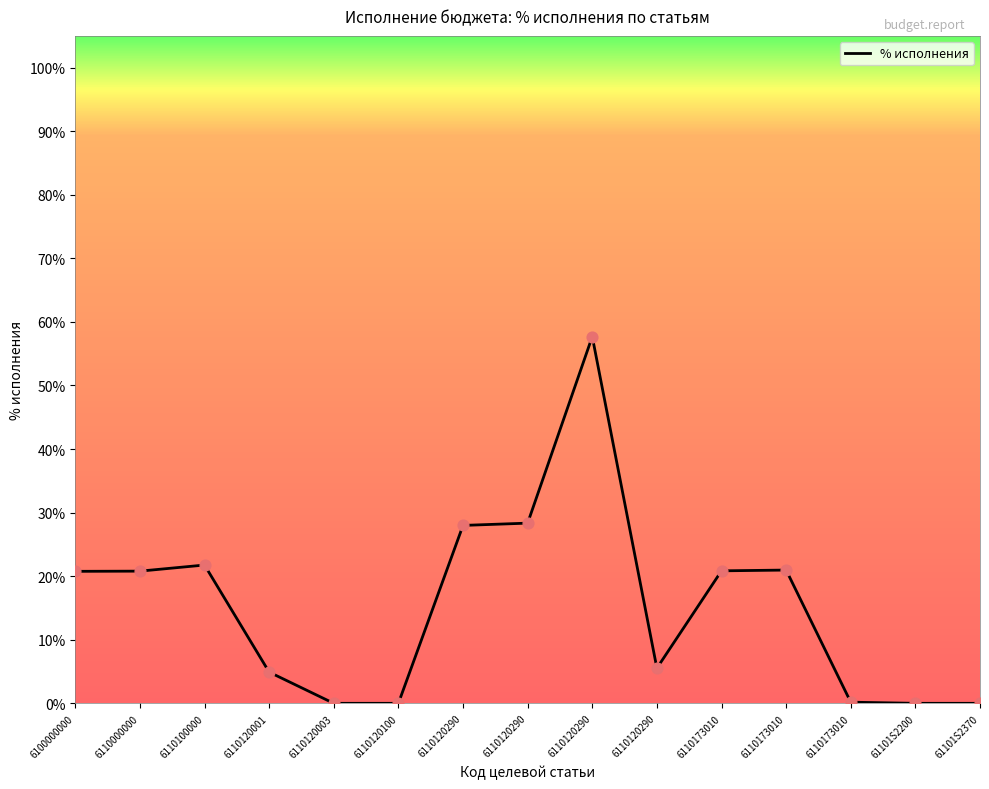

Between 61101S2200 and 6110120003, which is larger?

61101S2200